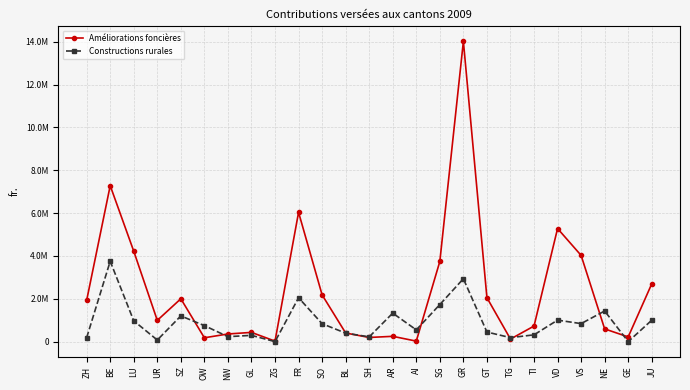

What are all the series names shown in the legend?

Améliorations foncières, Constructions rurales